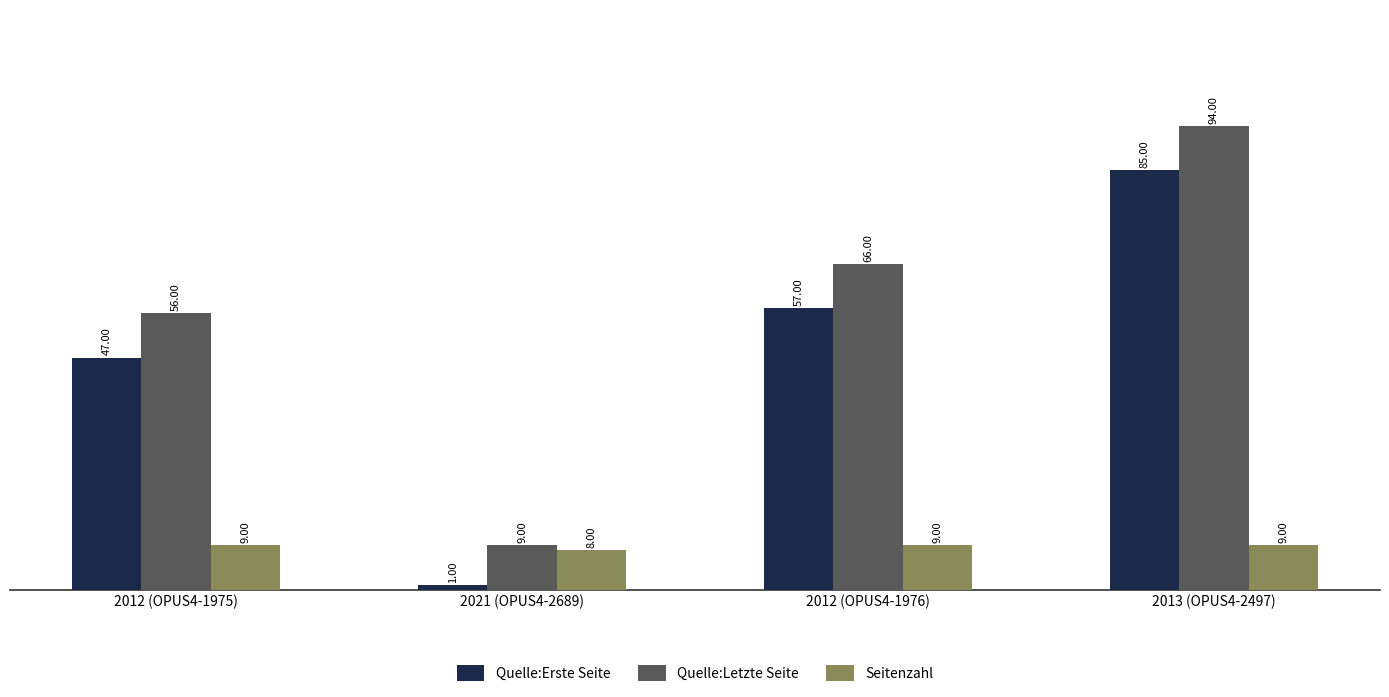

What is the difference between the second highest and minimum values in the Quelle:Erste Seite series?

56